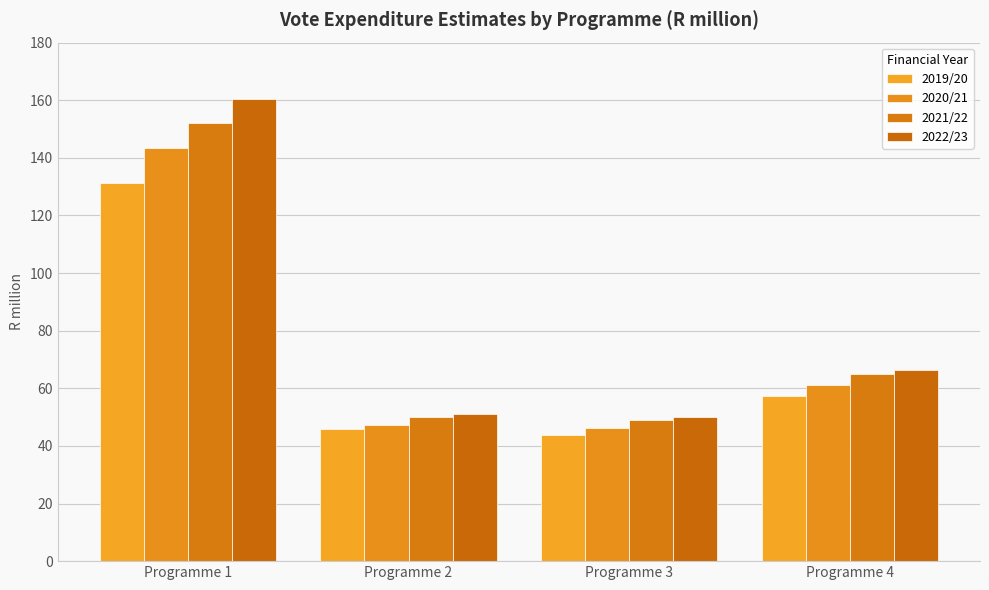

What is the sum of the 2021/22 values at Programme 1 and Programme 4?

217.2